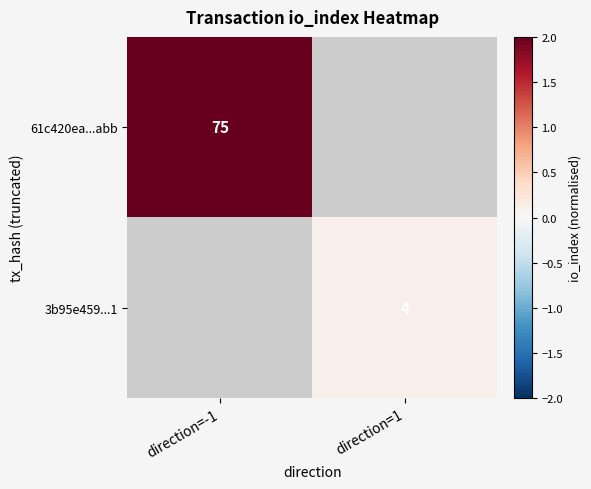

At how many categories does at least one series exceed 0?

2